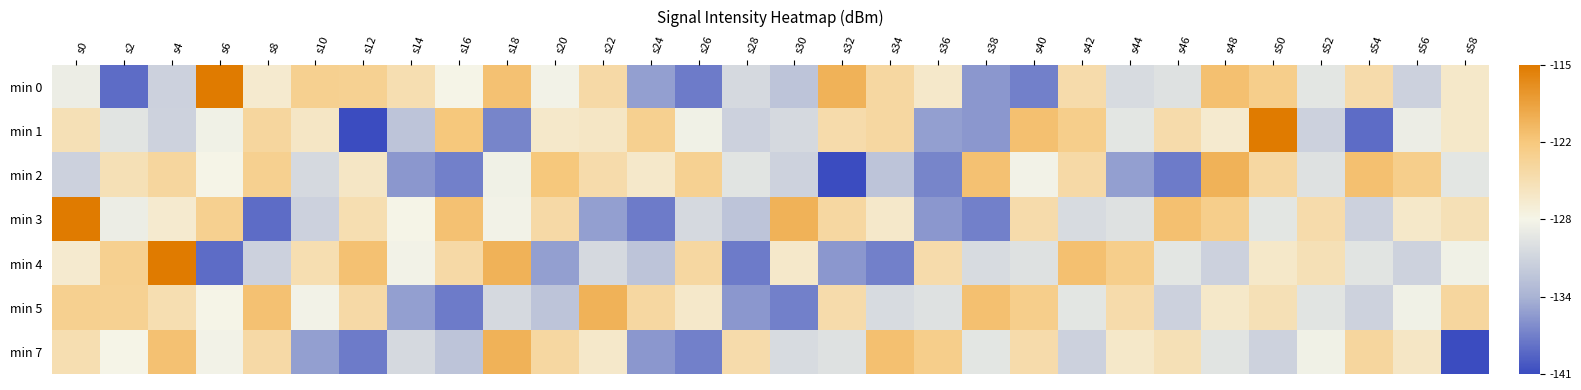

Rank the series by their maximum value, from highest to lowest.

min 0, min 1, min 3, min 4, min 2, min 5, min 7